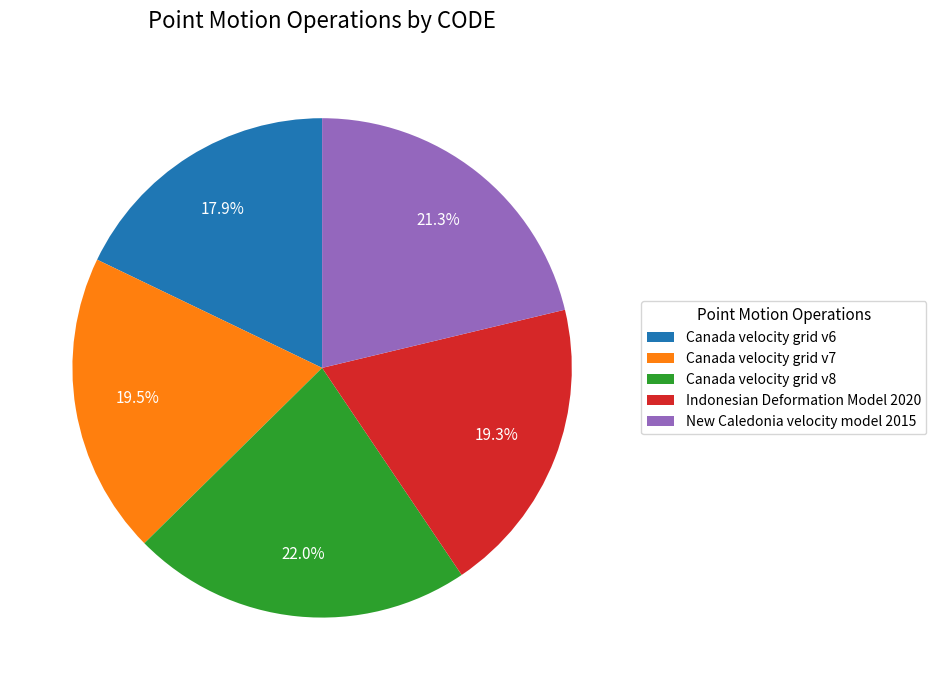

Approximately how many times larger is the value at Indonesian Deformation Model 2020 compared to New Caledonia velocity model 2015?

0.9